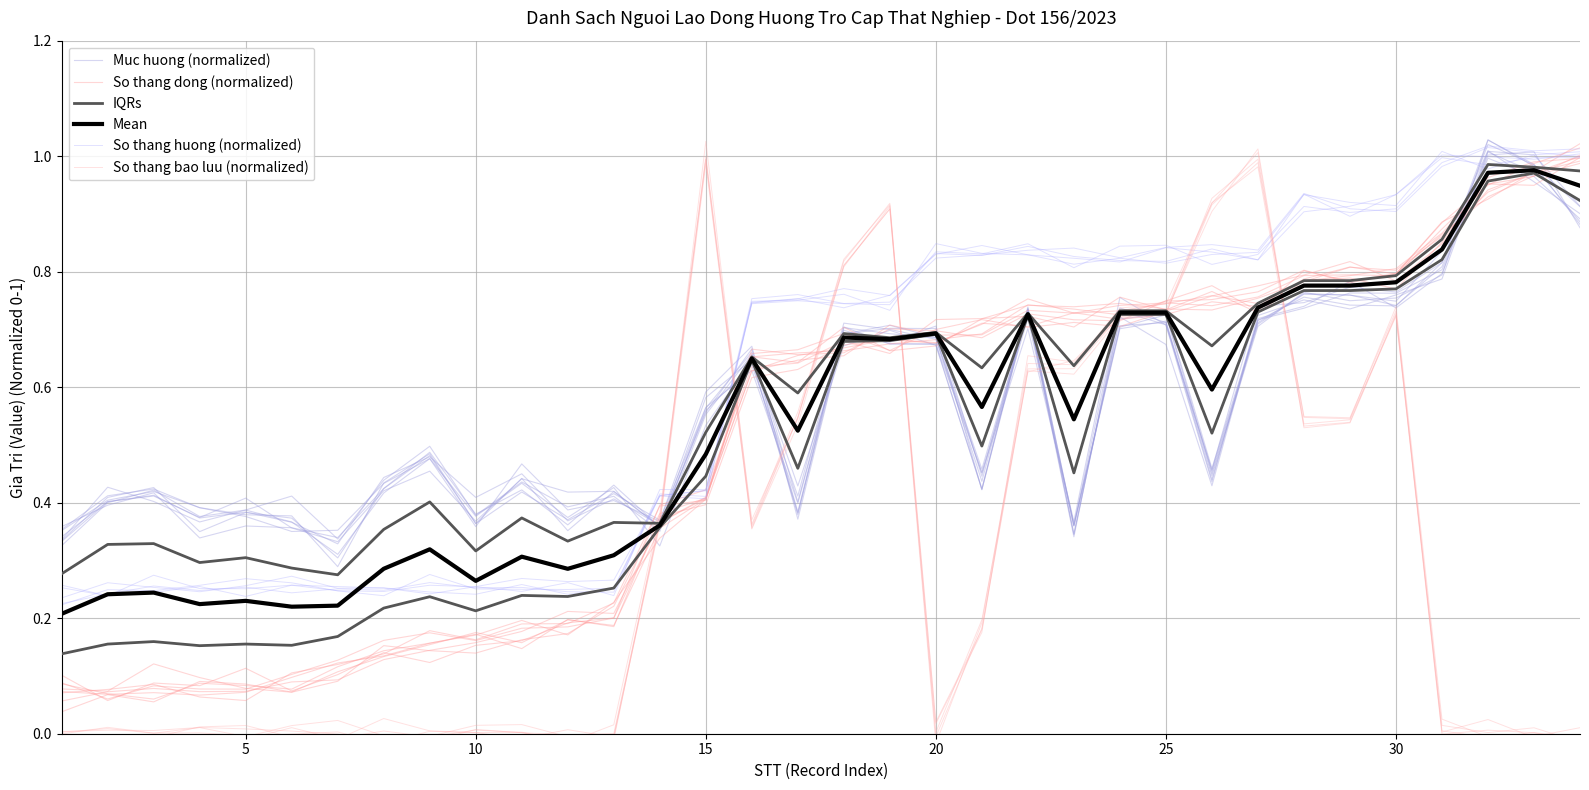

How many interior local valleys does the So thang bao luu (normalized) series have?

9